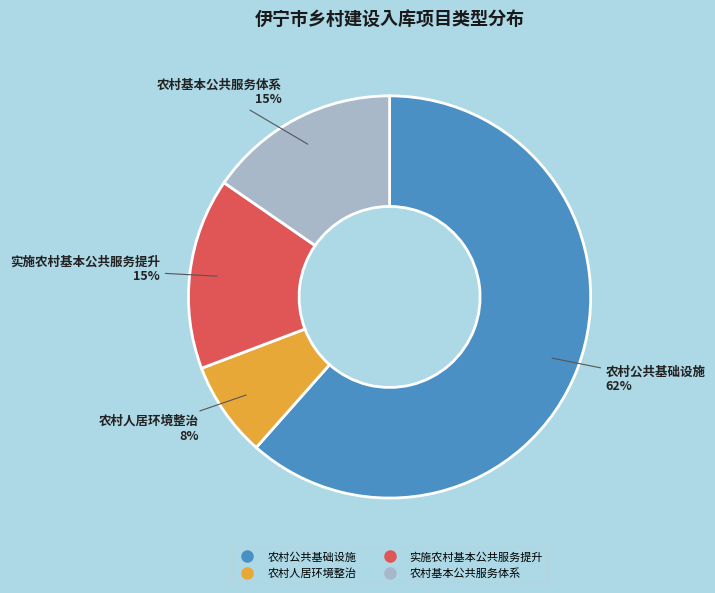

Is the sum of 农村基本公共服务体系 and 农村公共基础设施 greater than half?

Yes